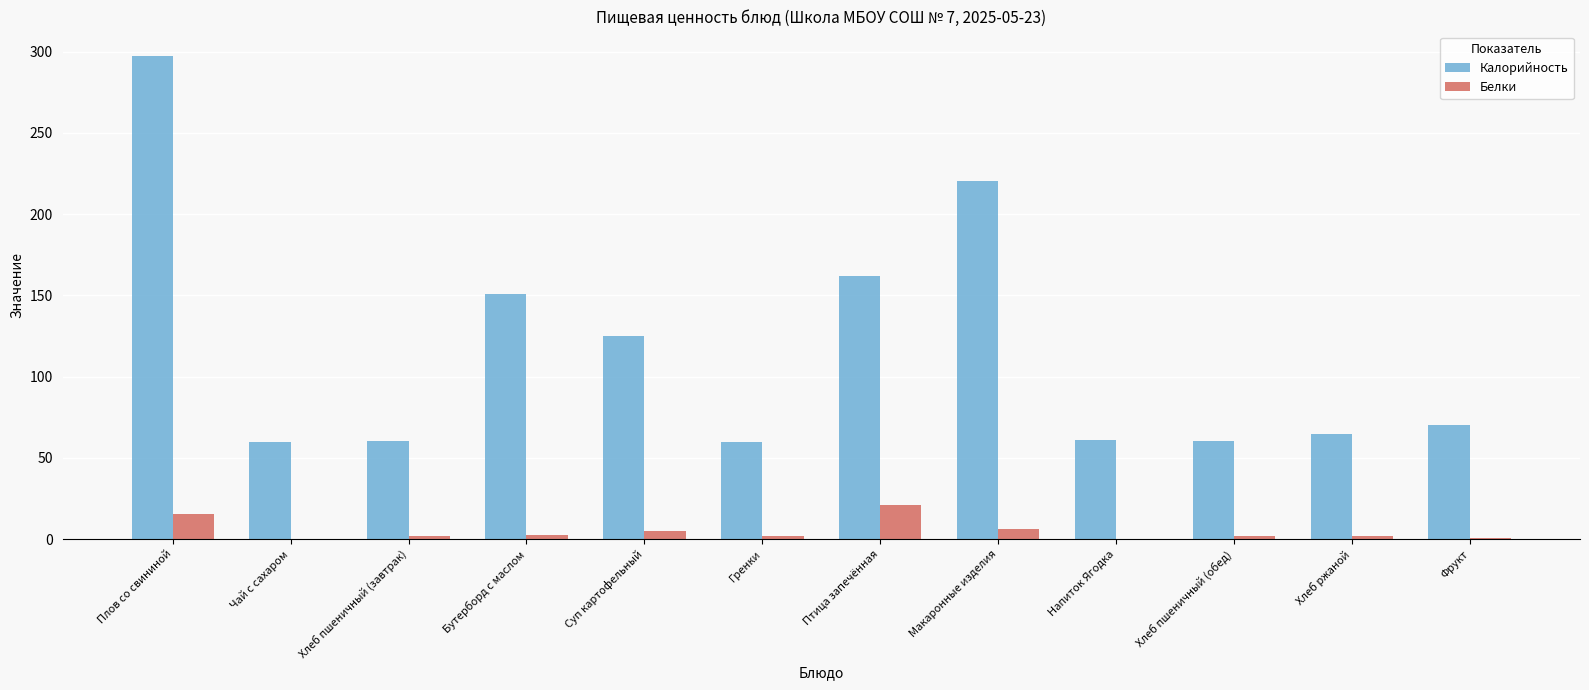

At which label does Белки reach its peak?

Птица запечённая